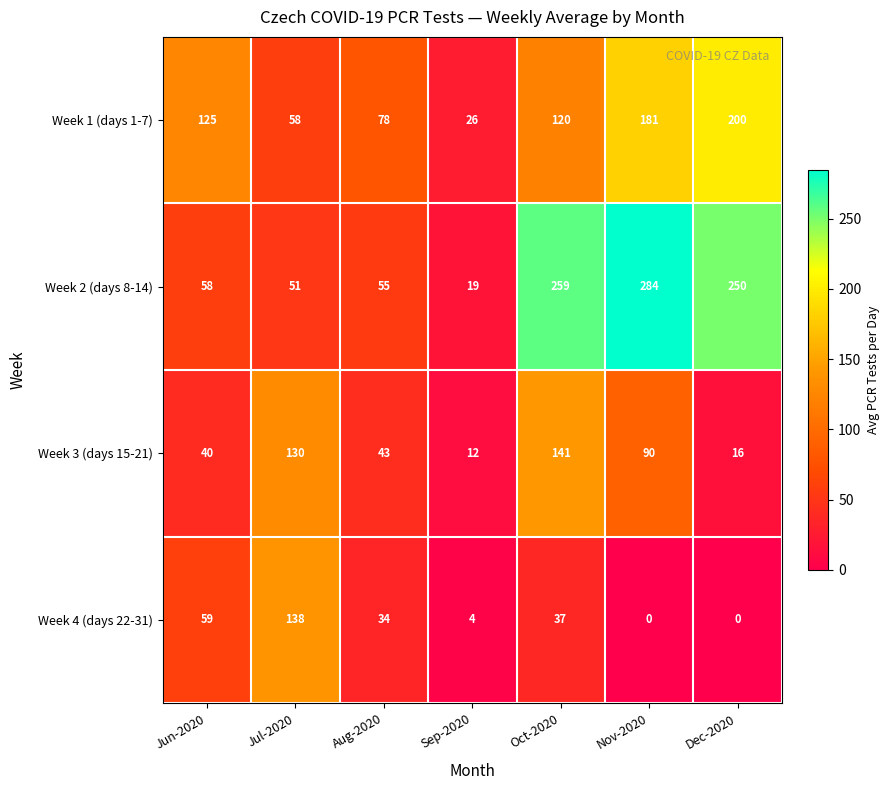

List the series in order of their overall mean, lowest first.

Week 4 (days 22-31), Week 3 (days 15-21), Week 1 (days 1-7), Week 2 (days 8-14)